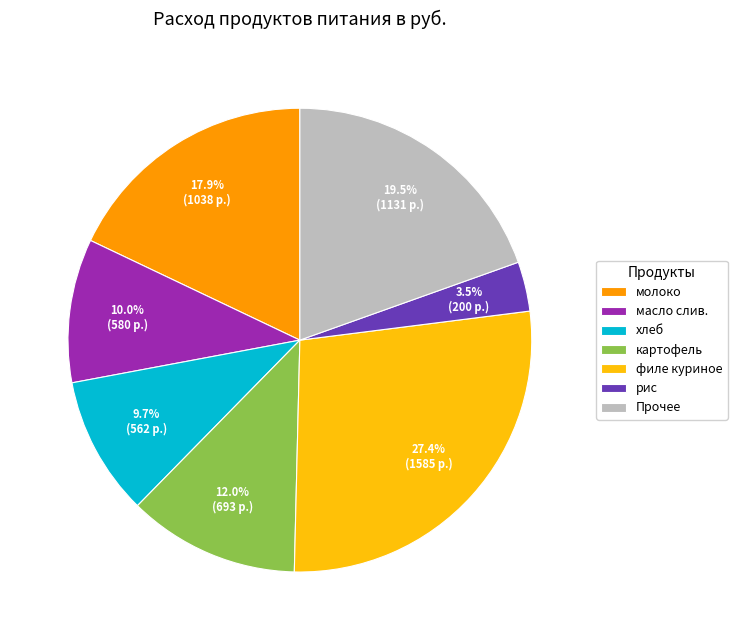

How many segments does this pie chart have?

7